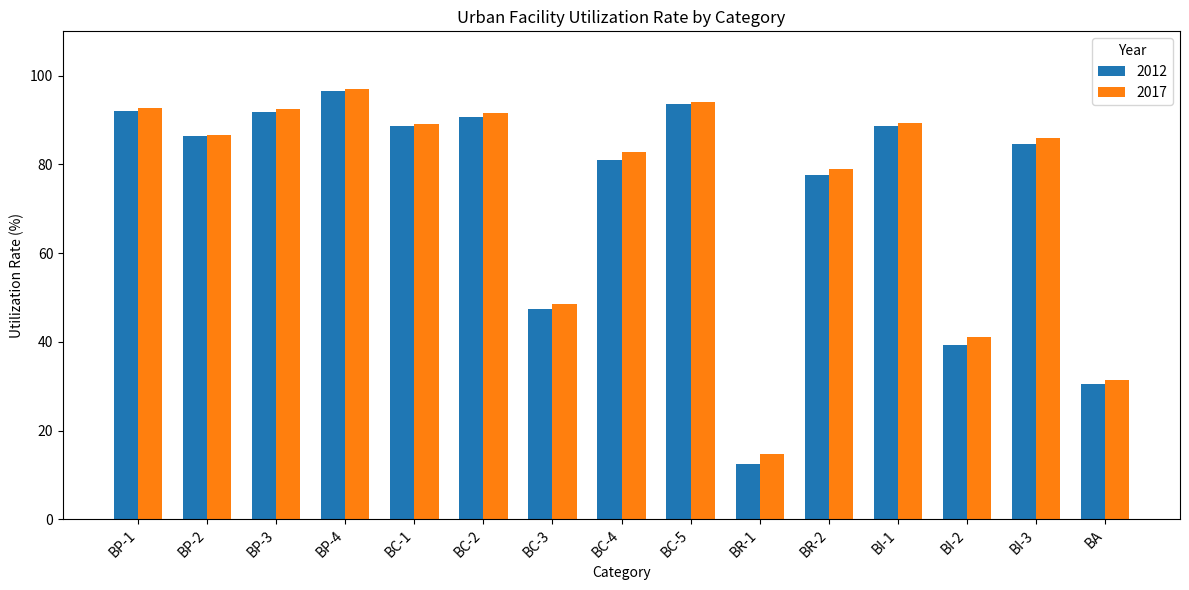

What is the difference between the maximum and minimum values in the 2017 series?

82.3